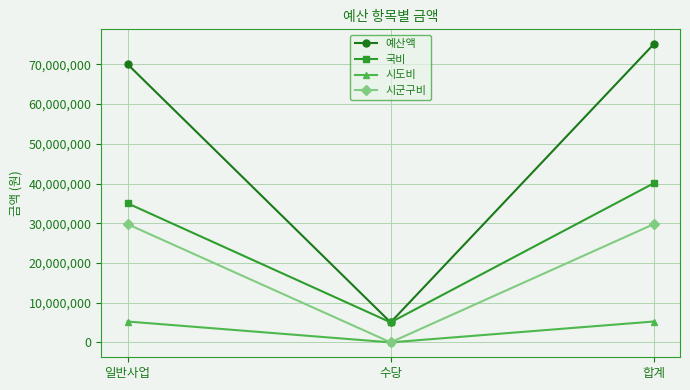

What is the spread (max minus min) of values at 일반사업?

64791625